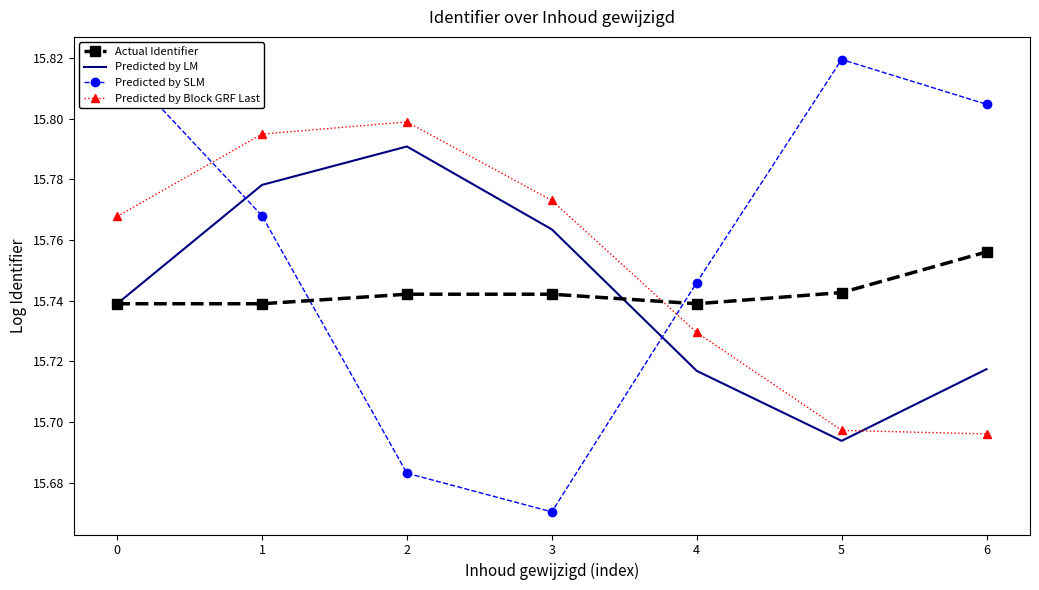

True or false: Predicted by Block GRF Last and Actual Identifier intersect in this chart.

True